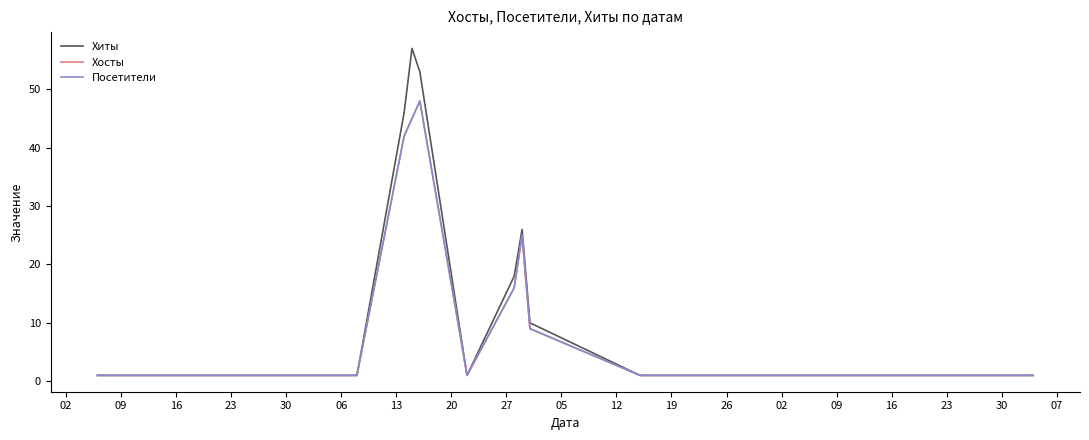

Does the chart display data point markers on the line(s)?

No